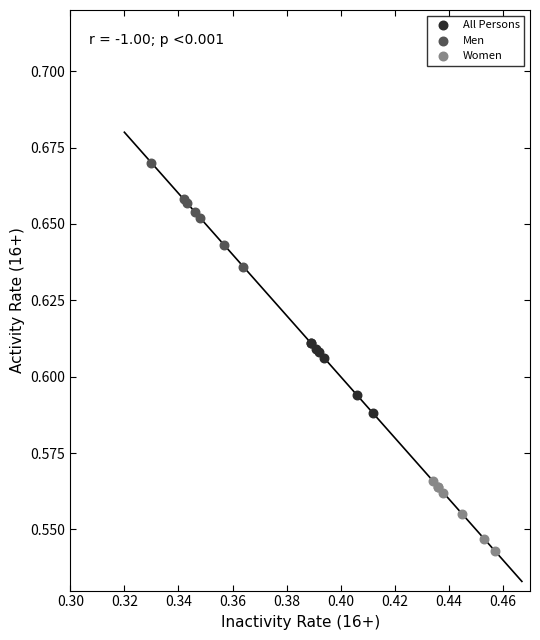

What are all the series names shown in the legend?

All Persons, Men, Women